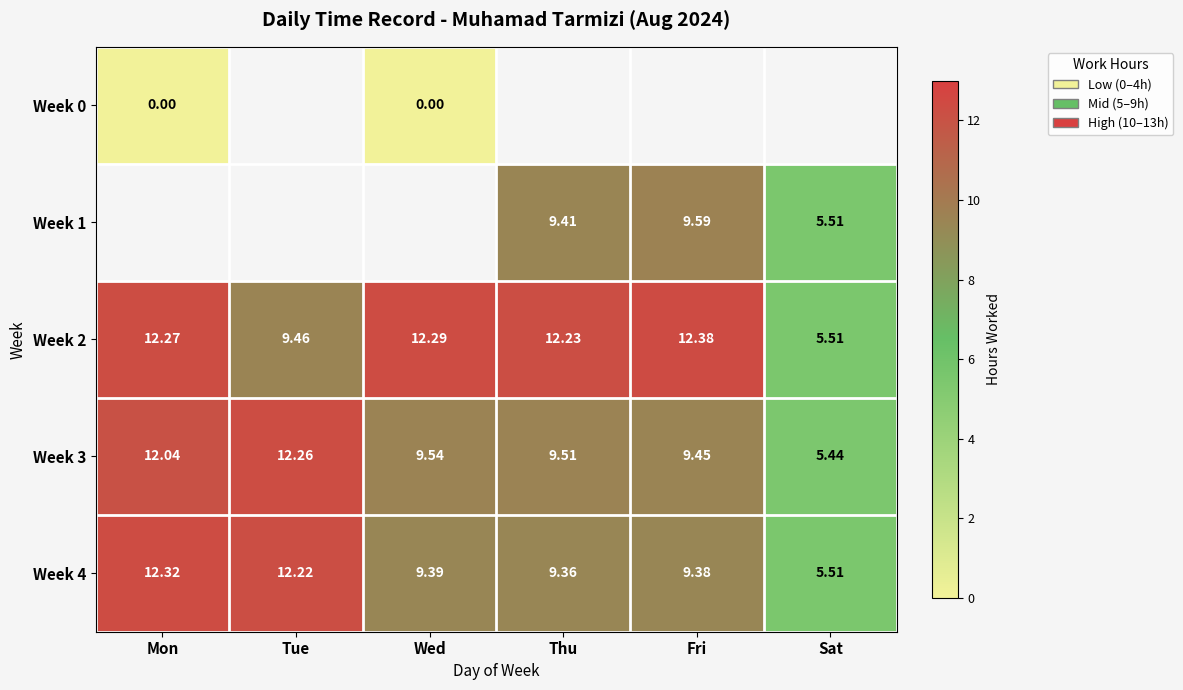

Where is Week 2 nearest to the value 8?

Tue